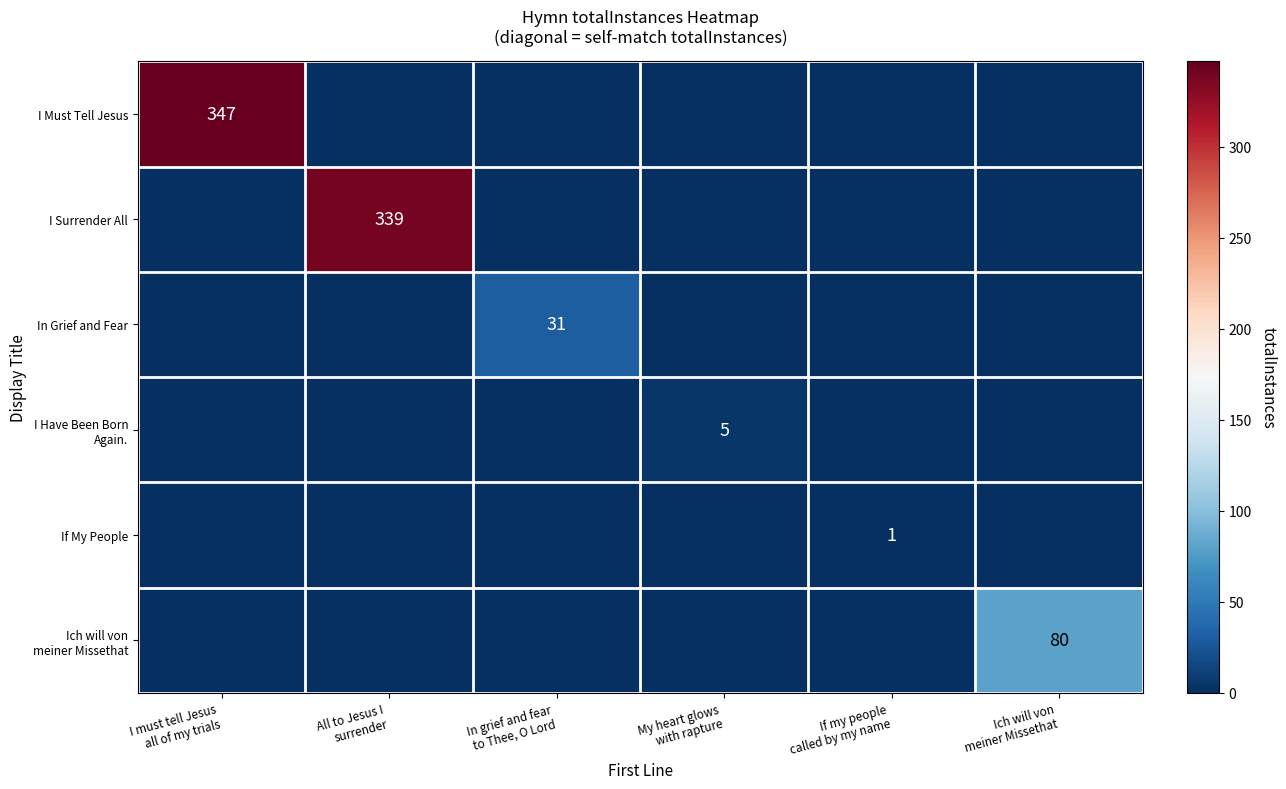

What is the total value across all series at Ich will von
meiner Missethat?

80